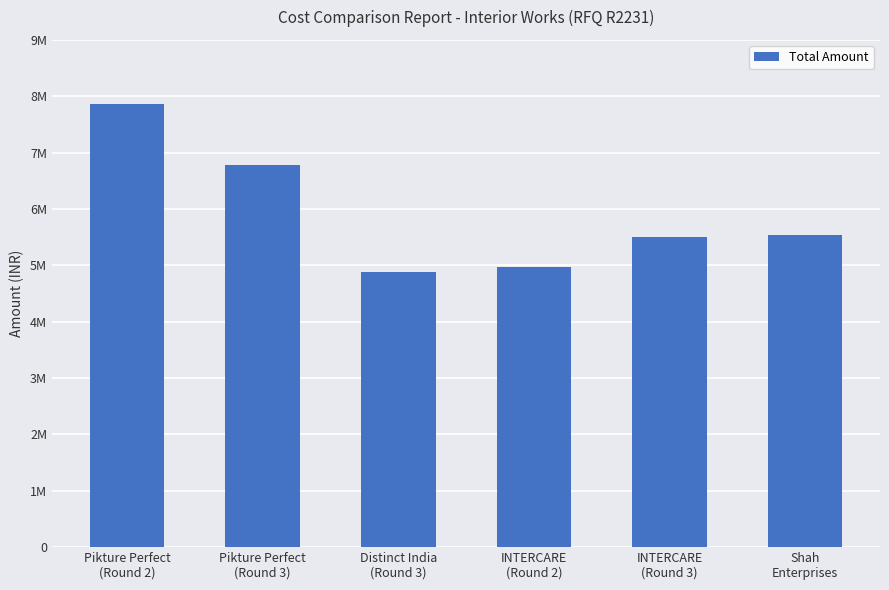

Does the chart contain any negative values?

No